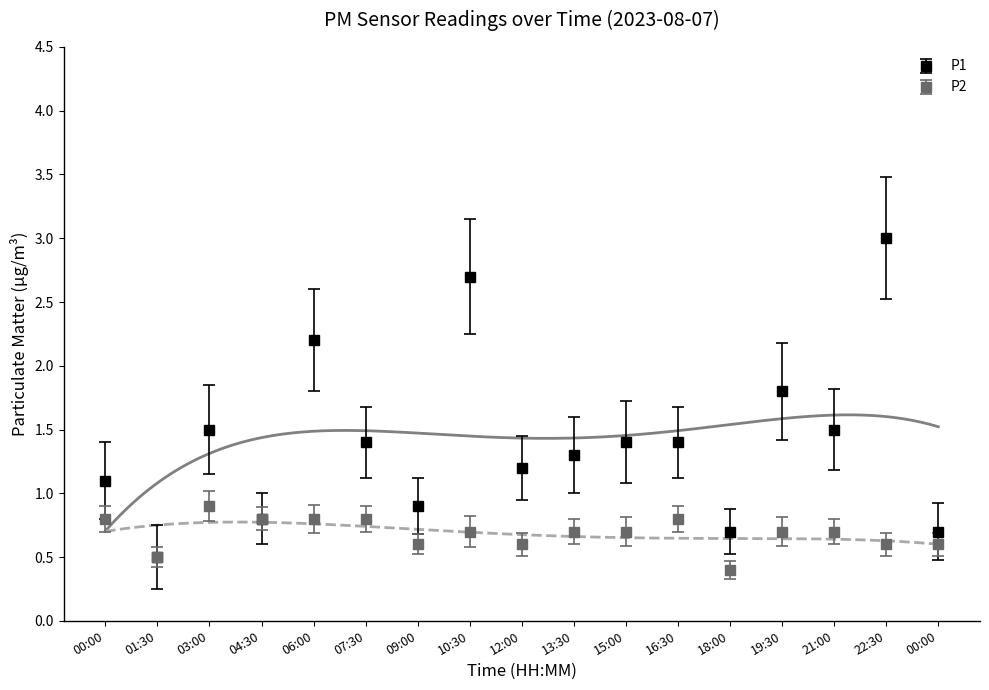

Reading left to right, extract all data points from this chart.

P1: 00:00=1.1	01:30=0.5	03:00=1.5	04:30=0.8	06:00=2.2	07:30=1.4	09:00=0.9	10:30=2.7	12:00=1.2	13:30=1.3	15:00=1.4	16:30=1.4	18:00=0.7	19:30=1.8	21:00=1.5	22:30=3.0	00:00=0.7
P2: 00:00=0.8	01:30=0.5	03:00=0.9	04:30=0.8	06:00=0.8	07:30=0.8	09:00=0.6	10:30=0.7	12:00=0.6	13:30=0.7	15:00=0.7	16:30=0.8	18:00=0.4	19:30=0.7	21:00=0.7	22:30=0.6	00:00=0.6